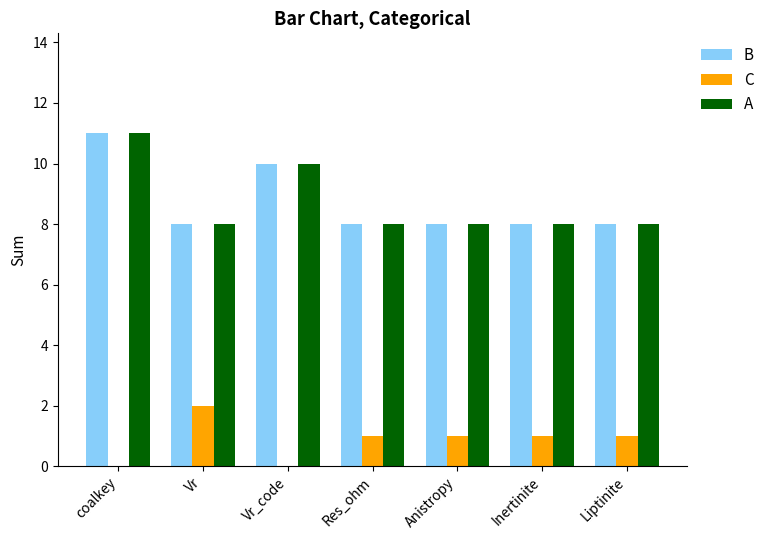

Reading right to left, extract all data points from this chart.

B: Liptinite=8	Inertinite=8	Anistropy=8	Res_ohm=8	Vr_code=10	Vr=8	coalkey=11
C: Liptinite=1	Inertinite=1	Anistropy=1	Res_ohm=1	Vr_code=0	Vr=2	coalkey=0
A: Liptinite=8	Inertinite=8	Anistropy=8	Res_ohm=8	Vr_code=10	Vr=8	coalkey=11